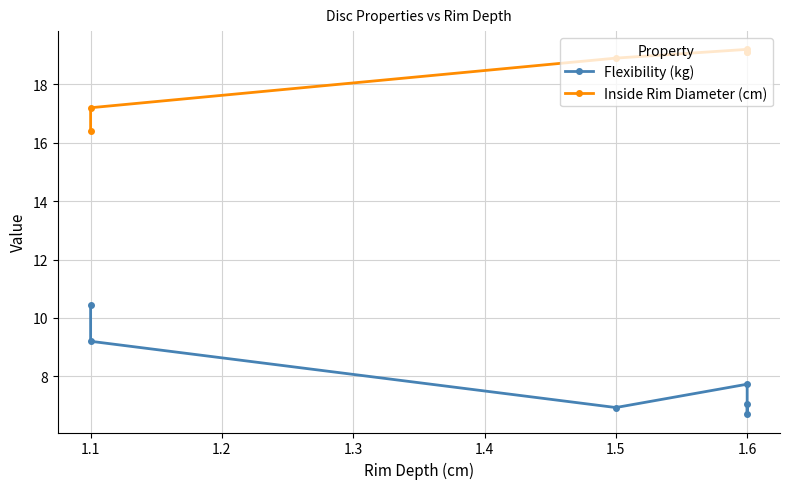

What is the average value of the Inside Rim Diameter (cm) series?

18.3